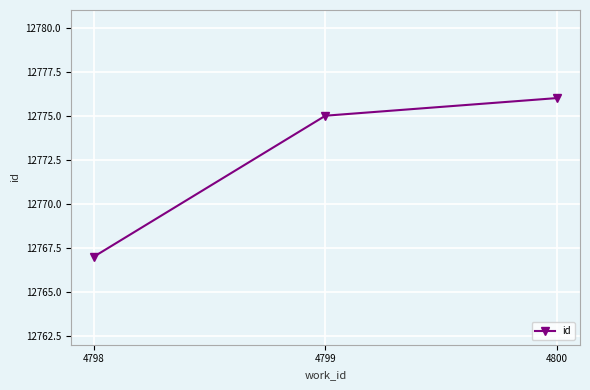

What is the difference between the maximum and minimum values?

9